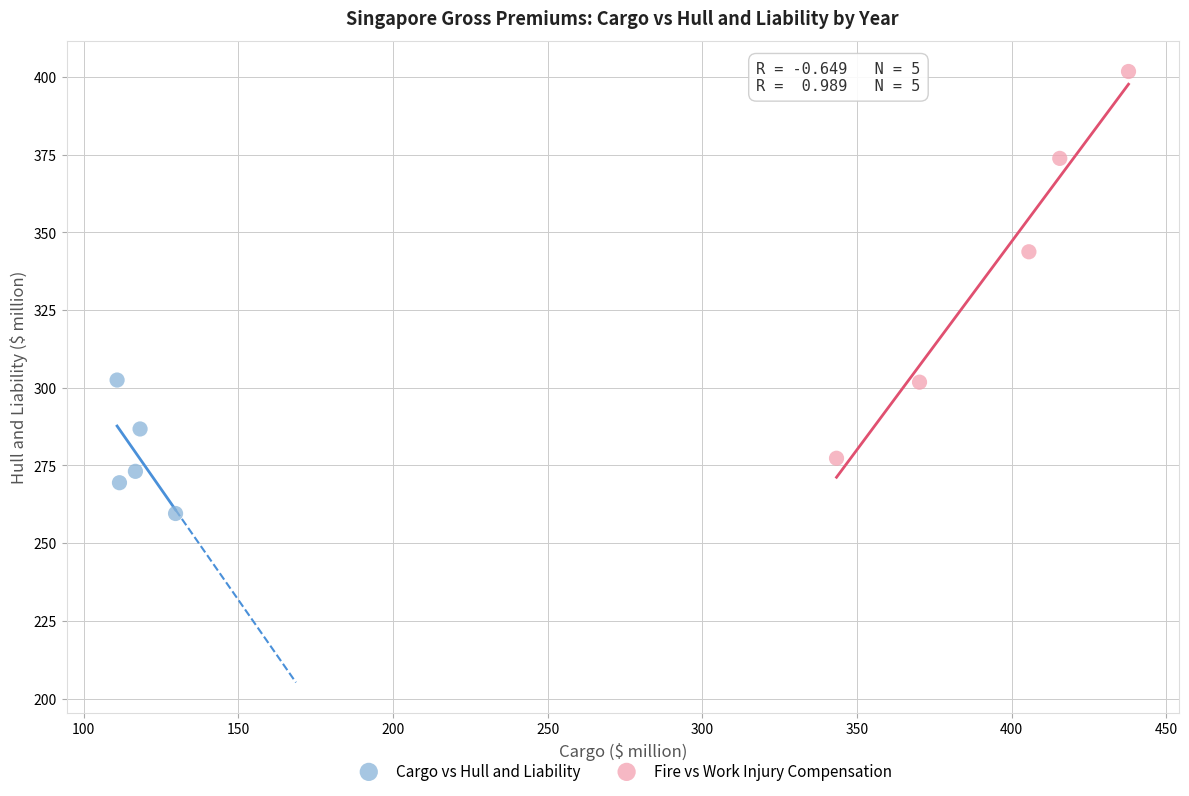

Which series has the widest spread of Y values?

Fire vs Work Injury Compensation